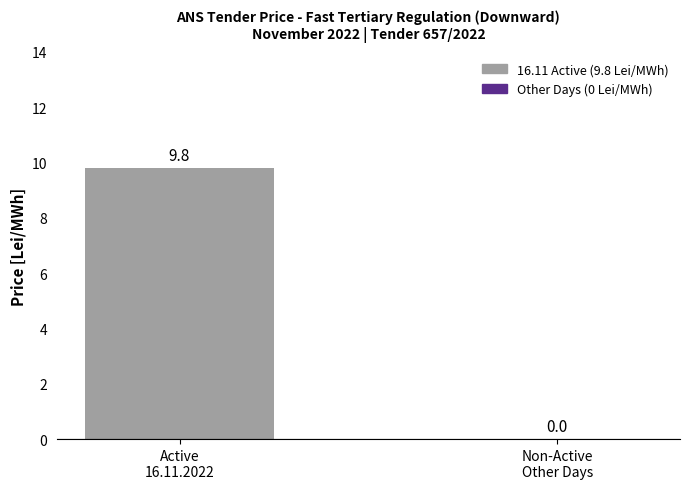

What is the sum of all values?

9.8